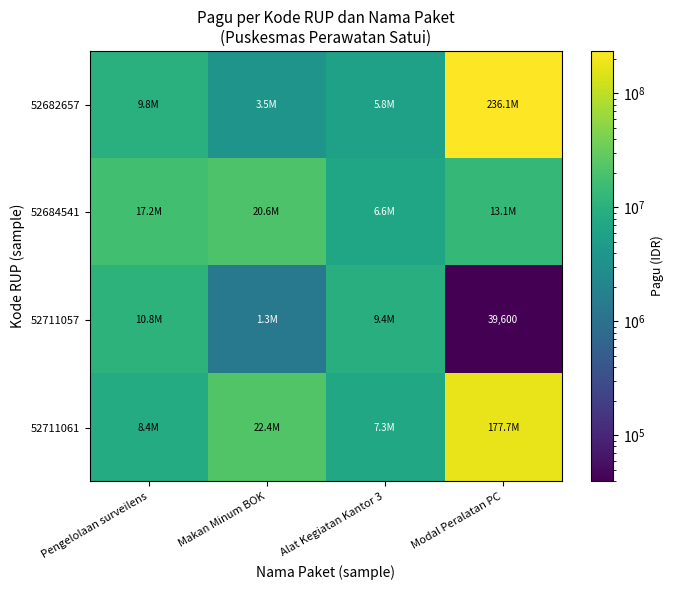

The 52682657 series shows 5779200 at Alat Kegiatan Kantor 3. True or false?

True